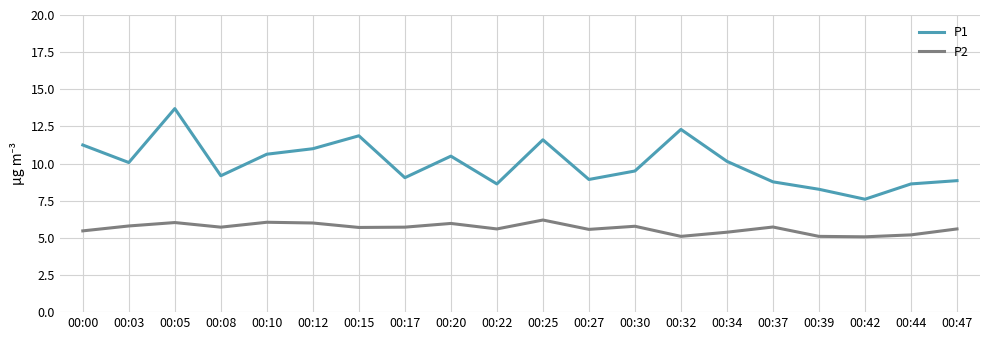

What are all the series names shown in the legend?

P1, P2